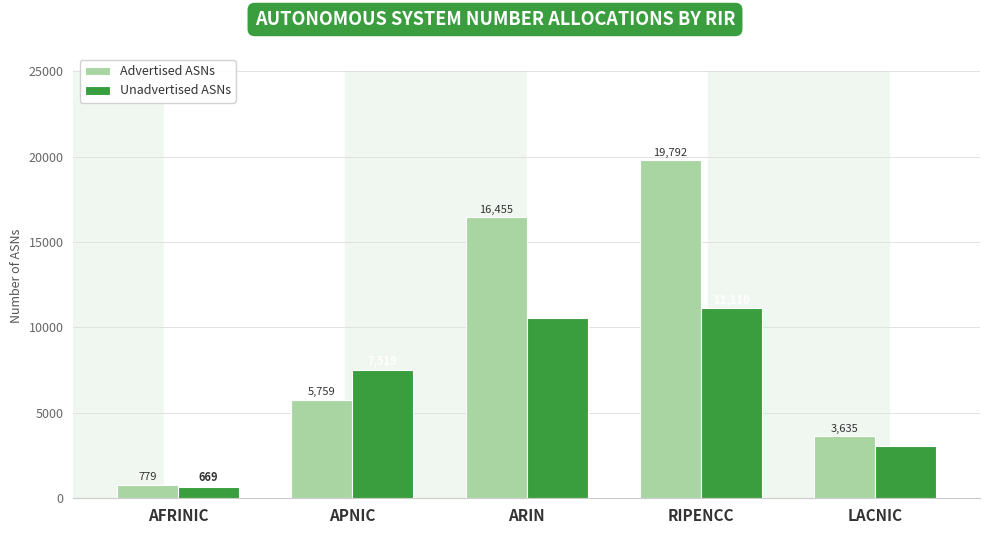

Which label corresponds to the smallest value in the chart?

AFRINIC